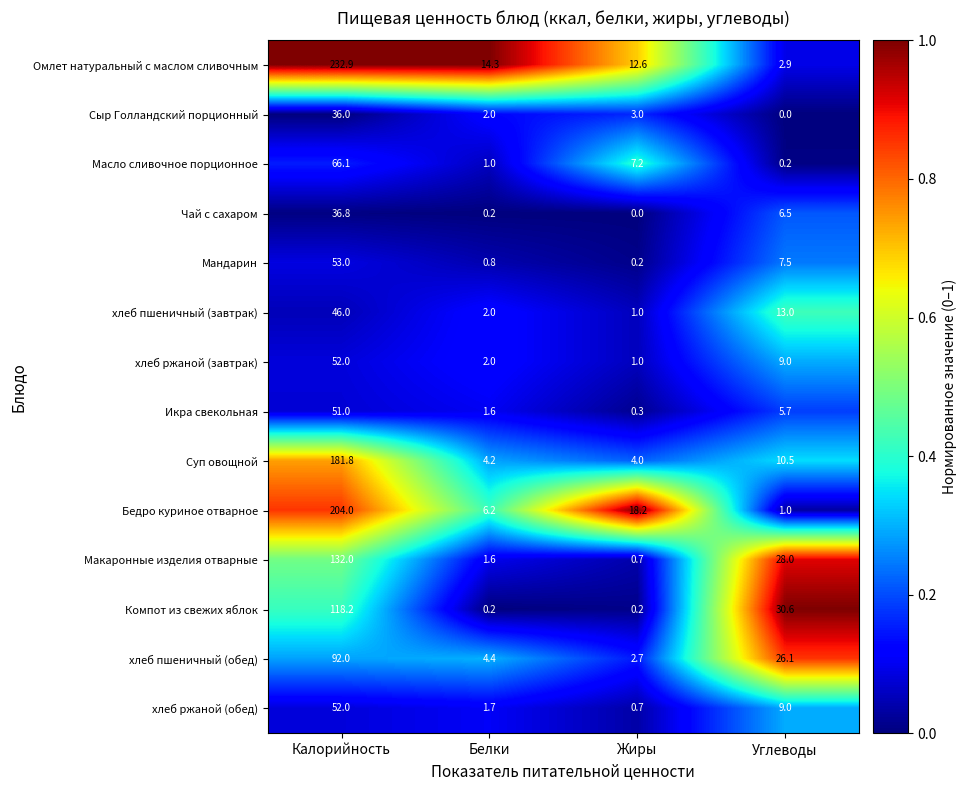

At which label is хлеб ржаной (завтрак) closest to 26?

Углеводы